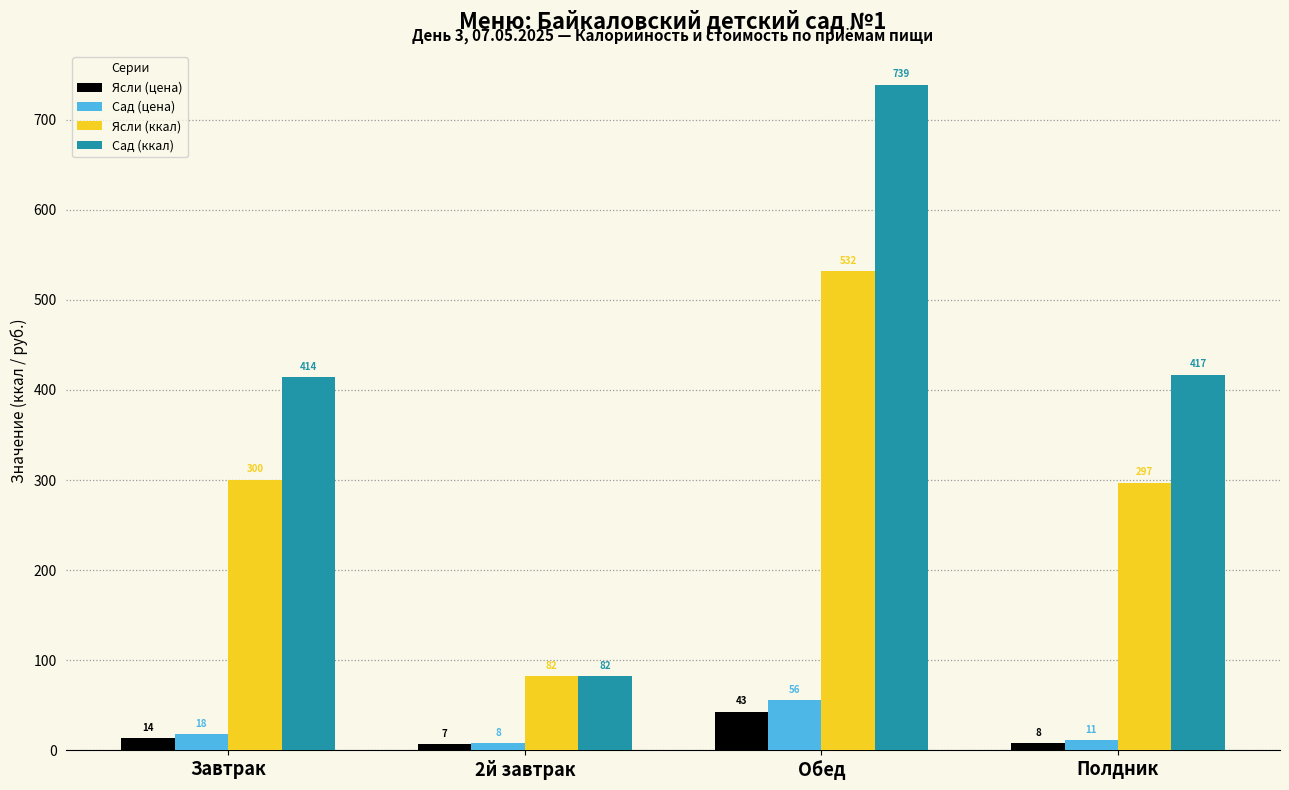

What value does the Сад (цена) series have at 2й завтрак?

8.0